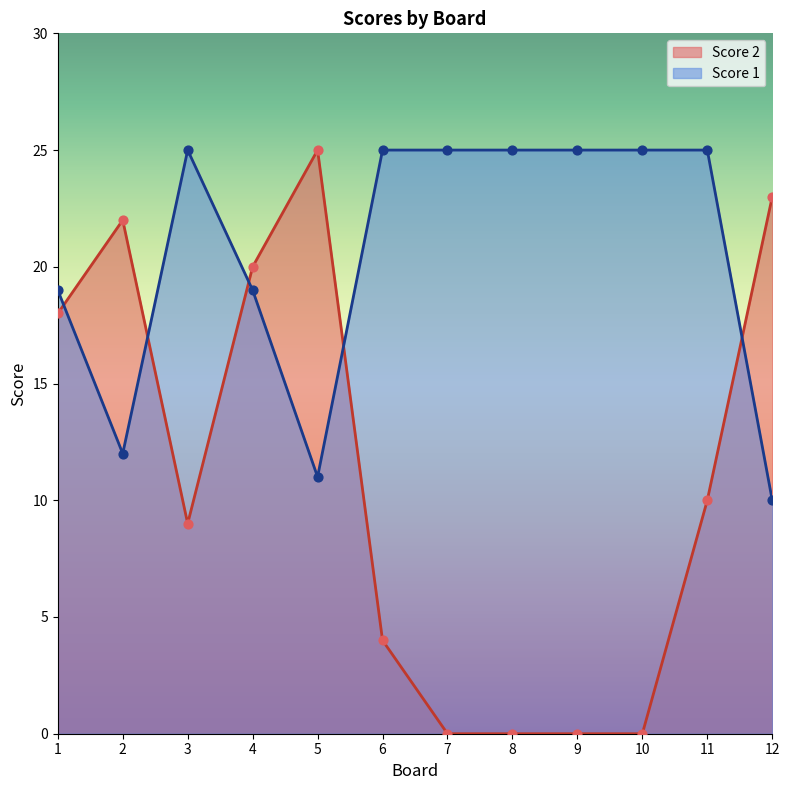

Which series reaches the minimum Y coordinate?

Score 2